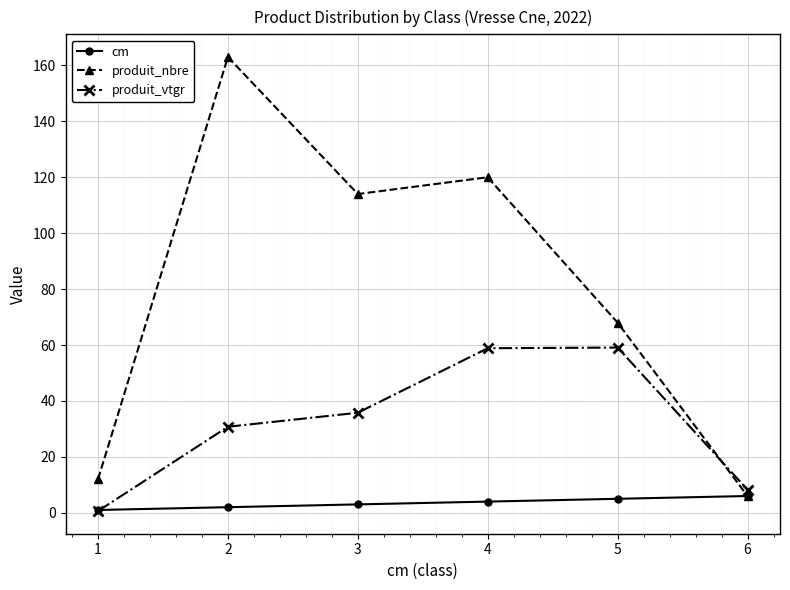

The produit_nbre series shows 68.0 at 5. True or false?

True